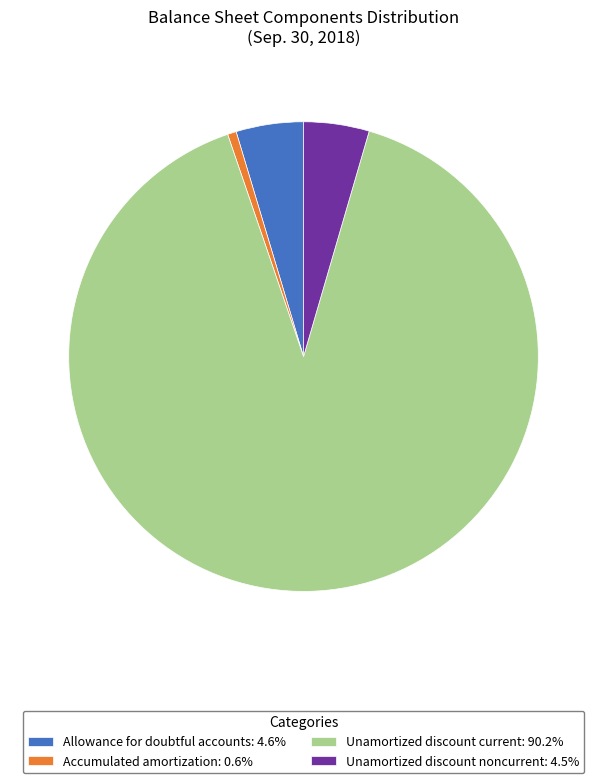

Between Unamortized discount current and Accumulated amortization, which is larger?

Unamortized discount current